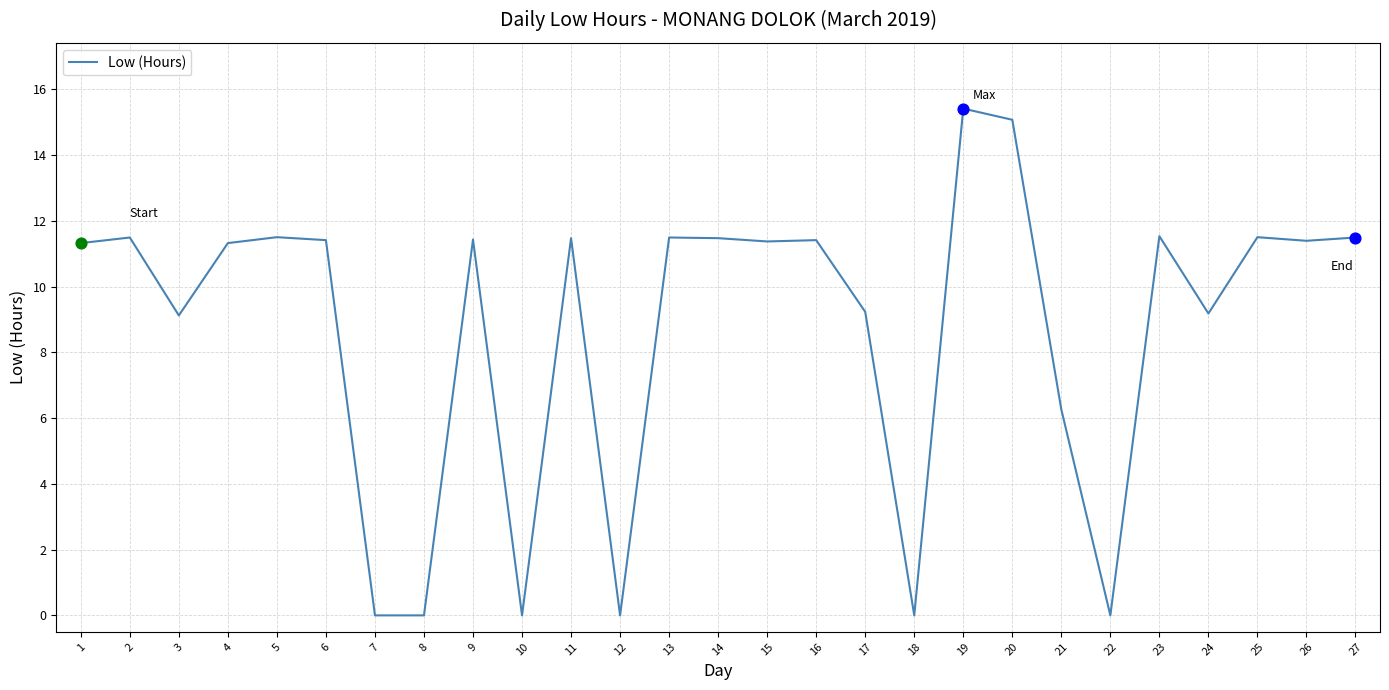

What is the change in value from 18 to 24?

+9.2